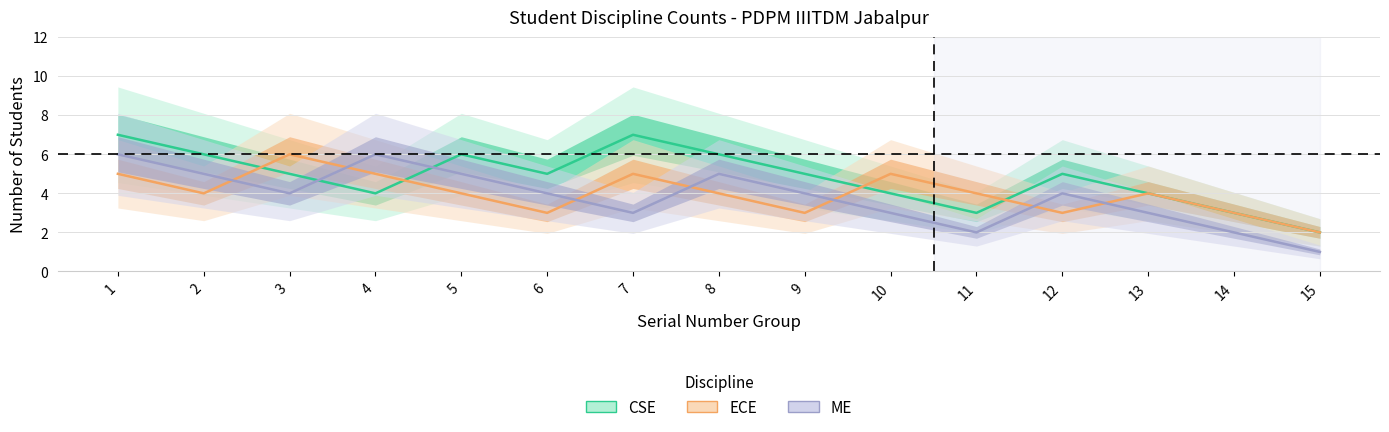

Which series ends up on top after the final intersection of ME and CSE?

CSE